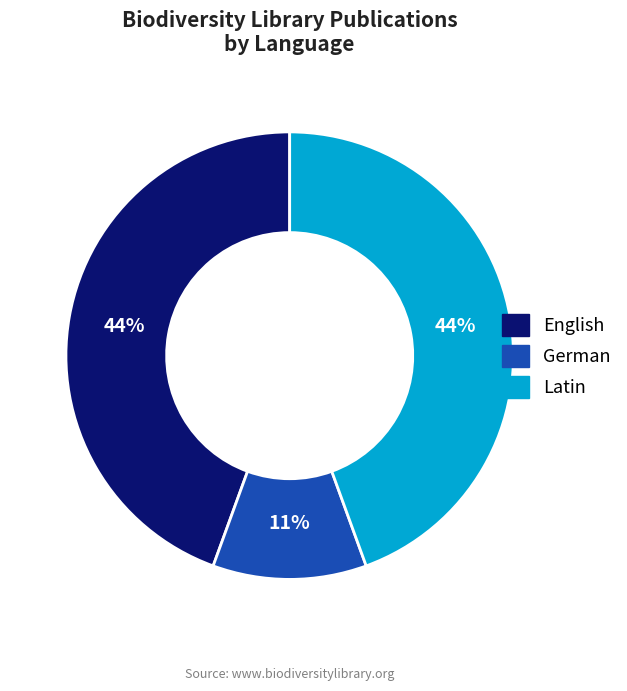

Which category has the smallest portion of the pie?

German